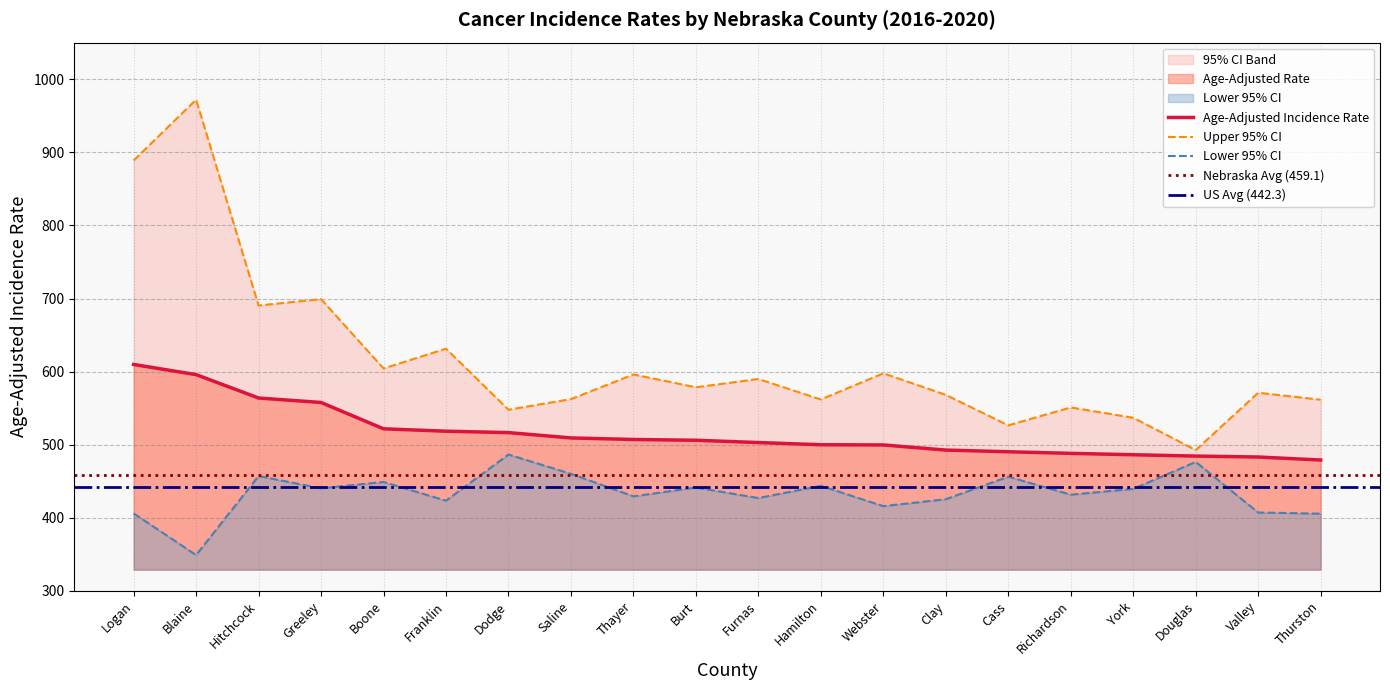

Between Logan and Franklin, which series saw the biggest shift?

Upper 95% CI